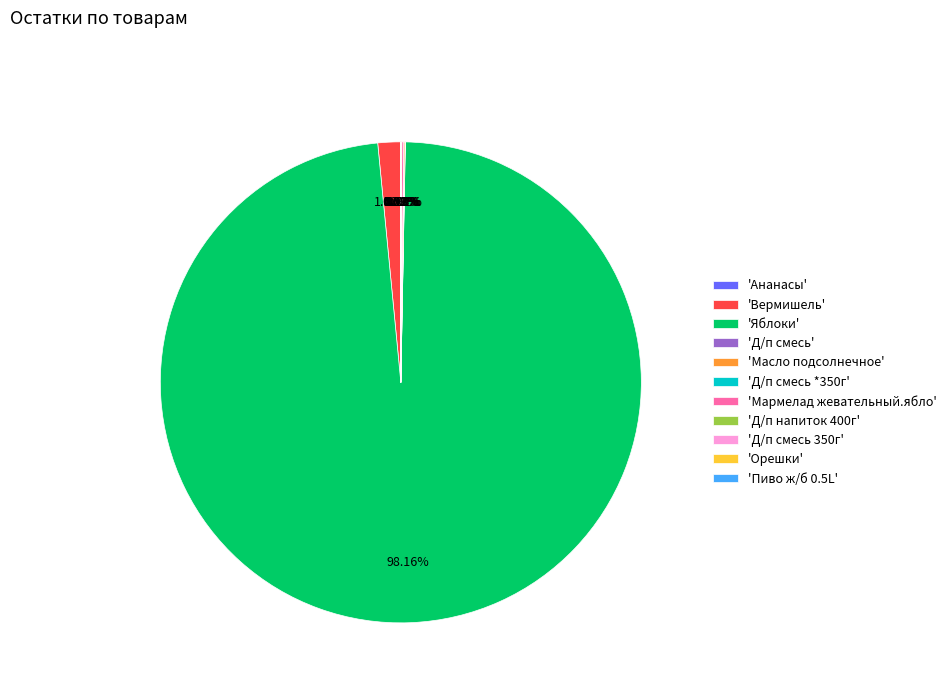

What is the majority slice?

'Яблоки'